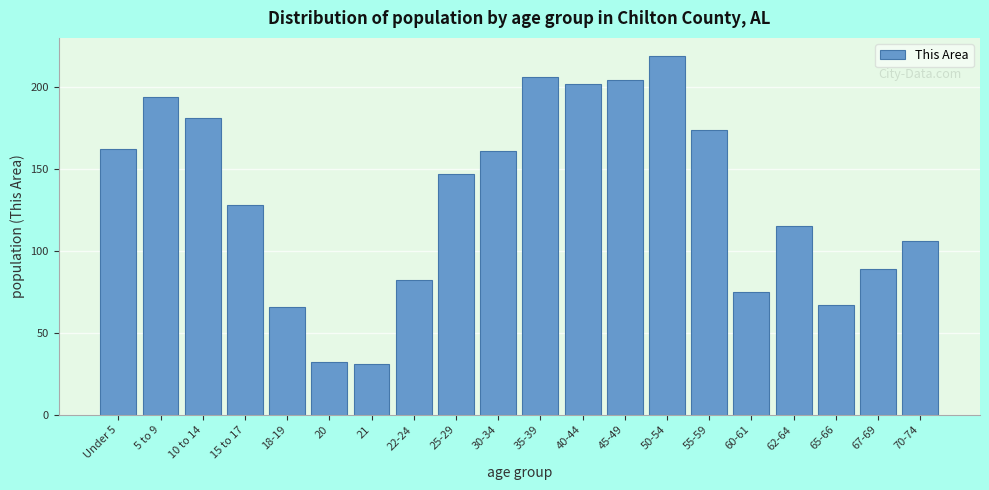

Reading left to right, list all the values displayed in this chart.

162	194	181	128	66	32	31	82	147	161	206	202	204	219	174	75	115	67	89	106